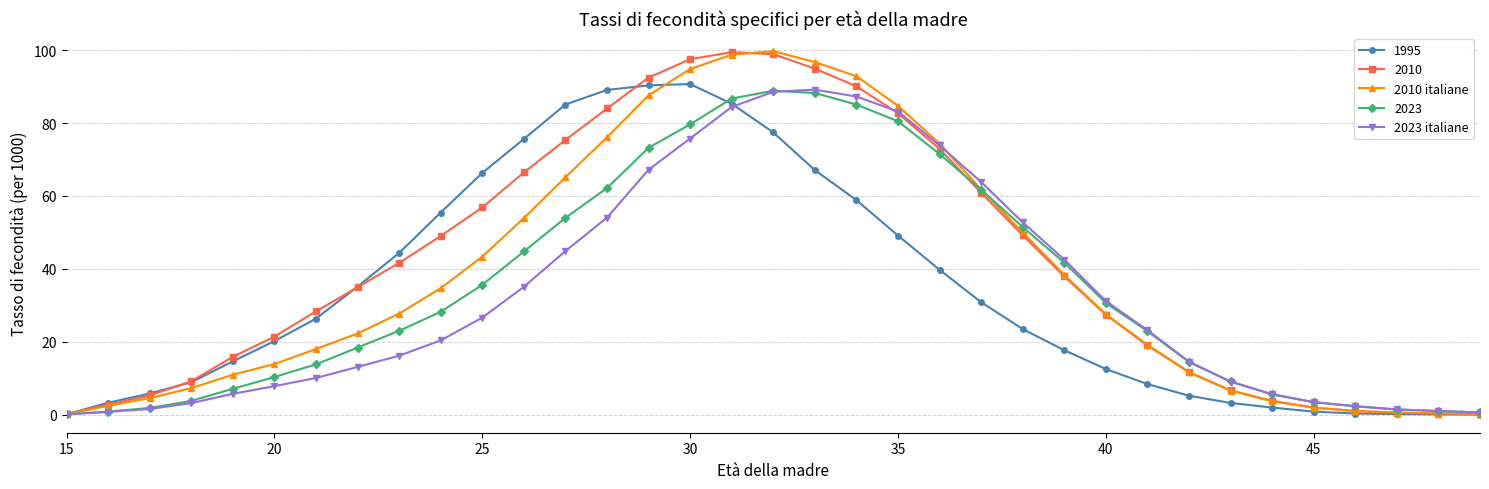

What is the value of the 1995 point at the 16th from the left?

90.7